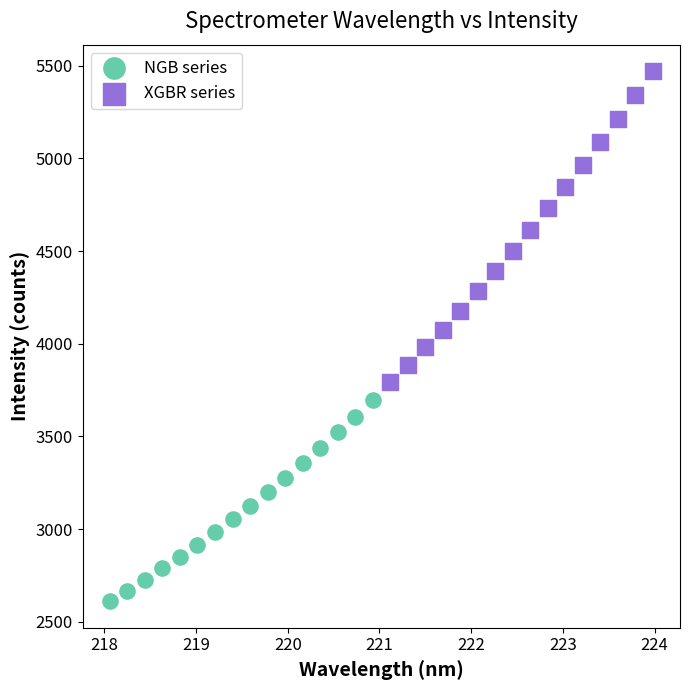

Which series reaches the maximum Y coordinate?

XGBR series